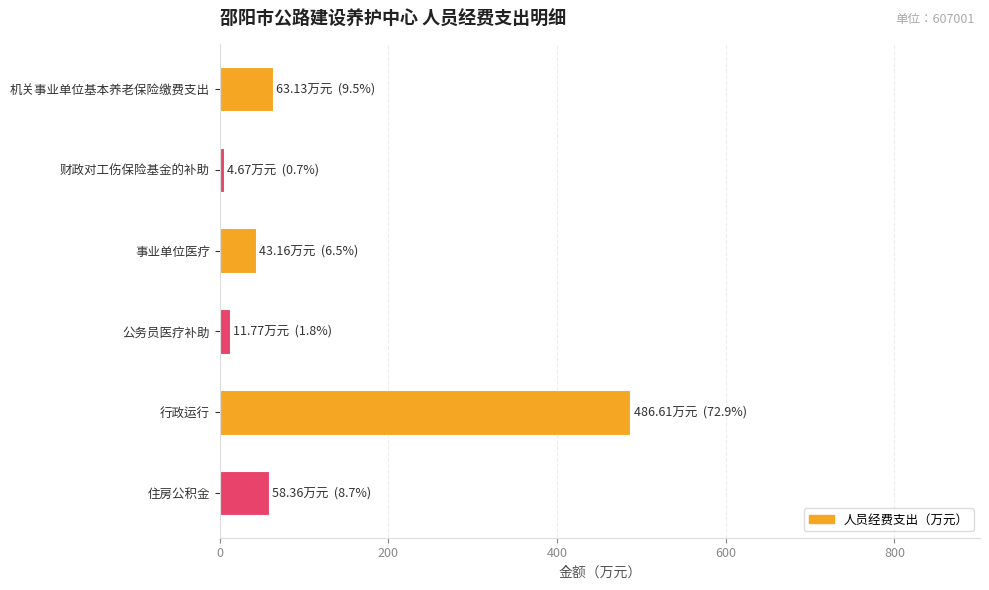

What is the greatest value displayed?

486.6